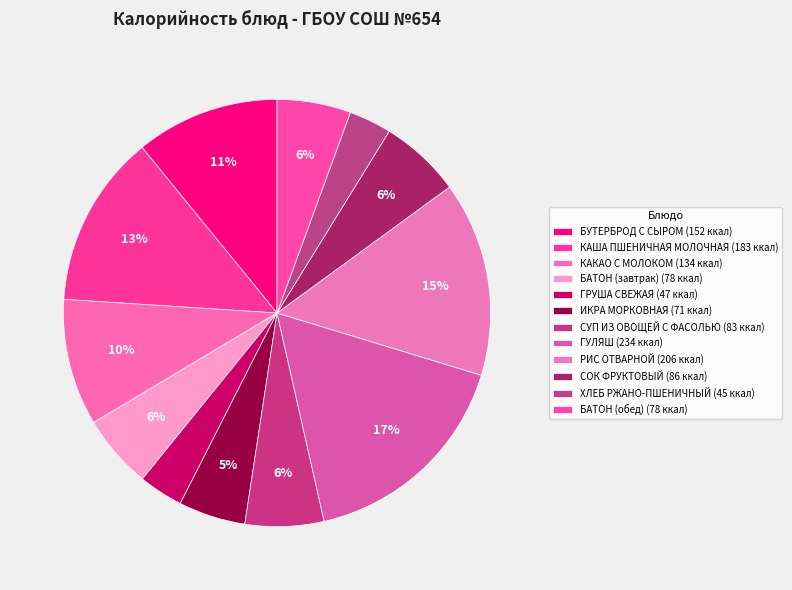

How many slices are in this pie chart?

12